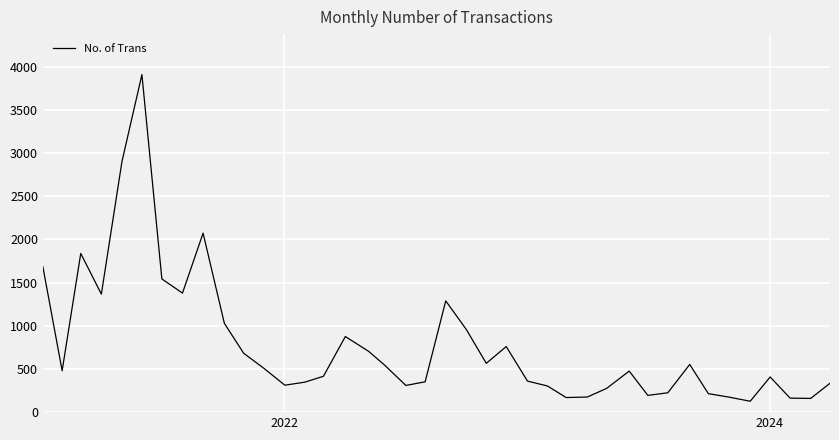

What is the difference between the maximum and minimum values?

3781